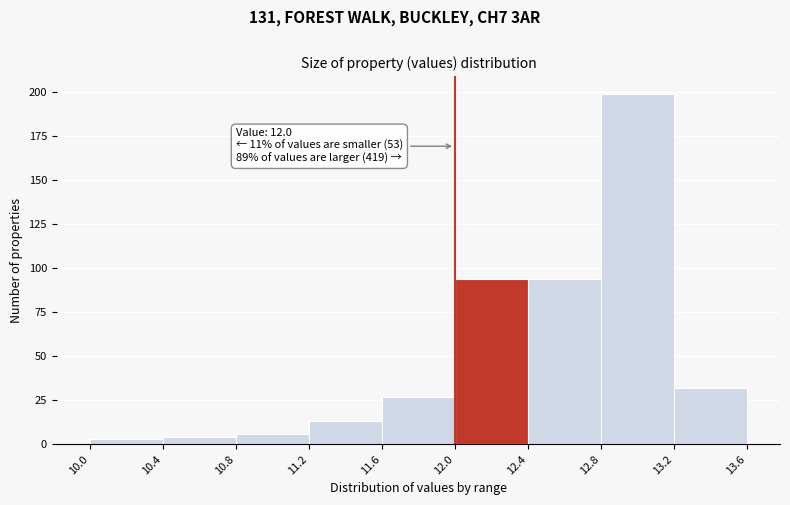

Which range on the x-axis has the tallest bar?

12.8 to 13.2